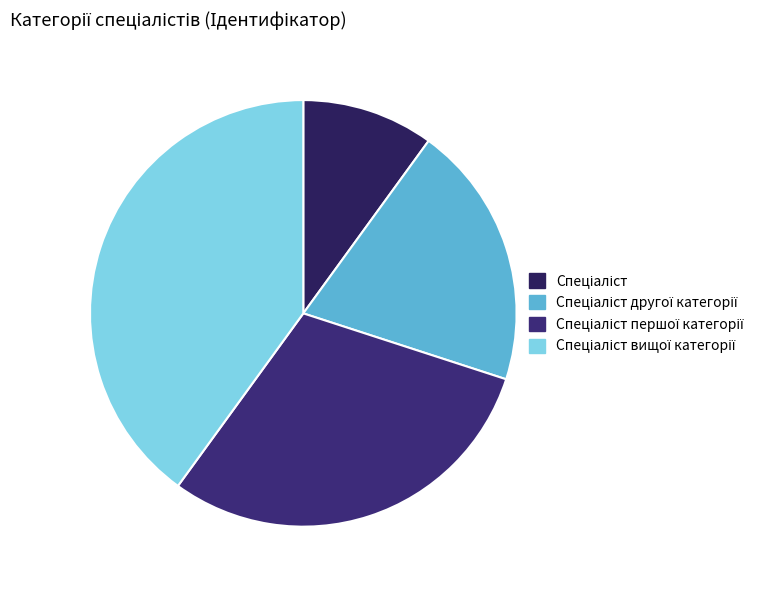

The Спеціаліст першої категорії slice represents 30% of the pie. True or false?

True